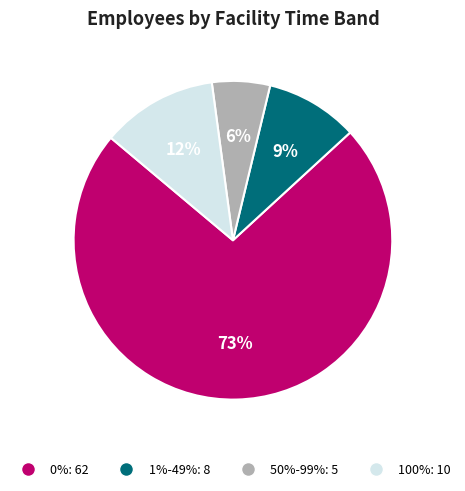

Is the sum of 1%-49% and 0% greater than half?

Yes